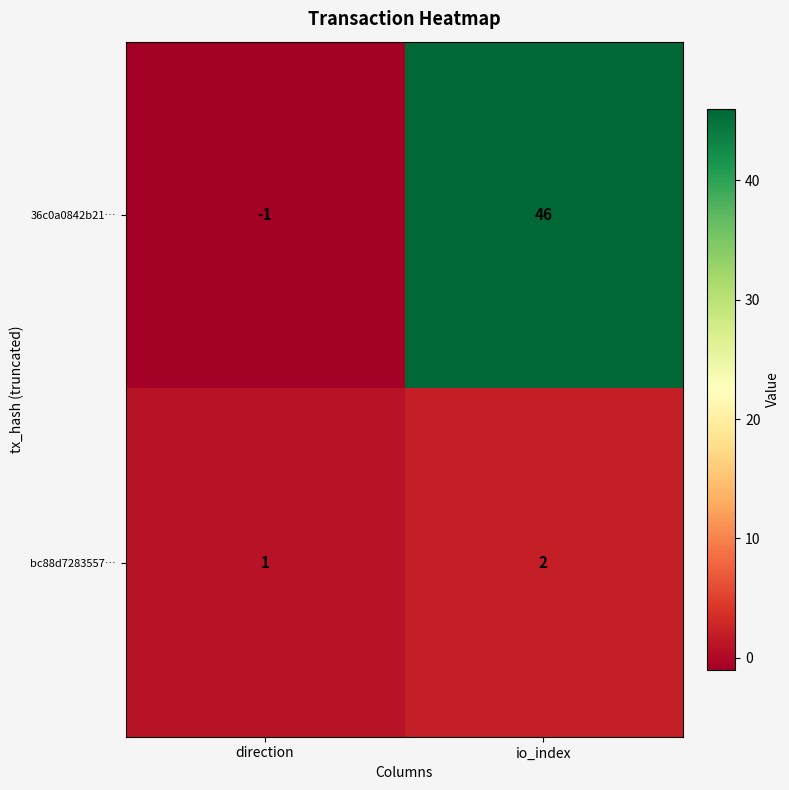

Which series has the largest total across all categories?

36c0a0842b21…